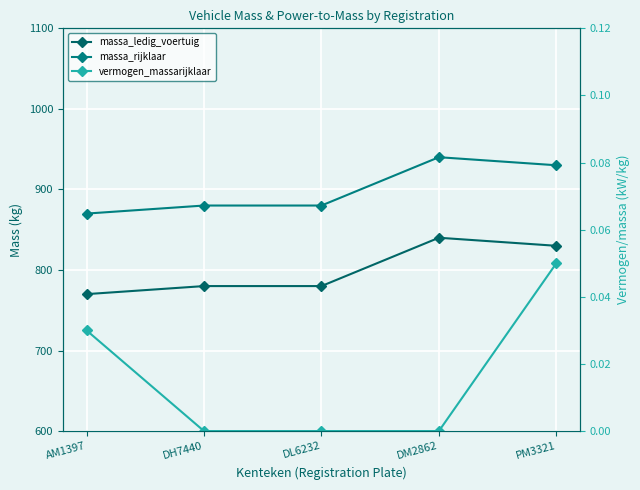

What is the difference between the highest and lowest values at DL6232?

880.0